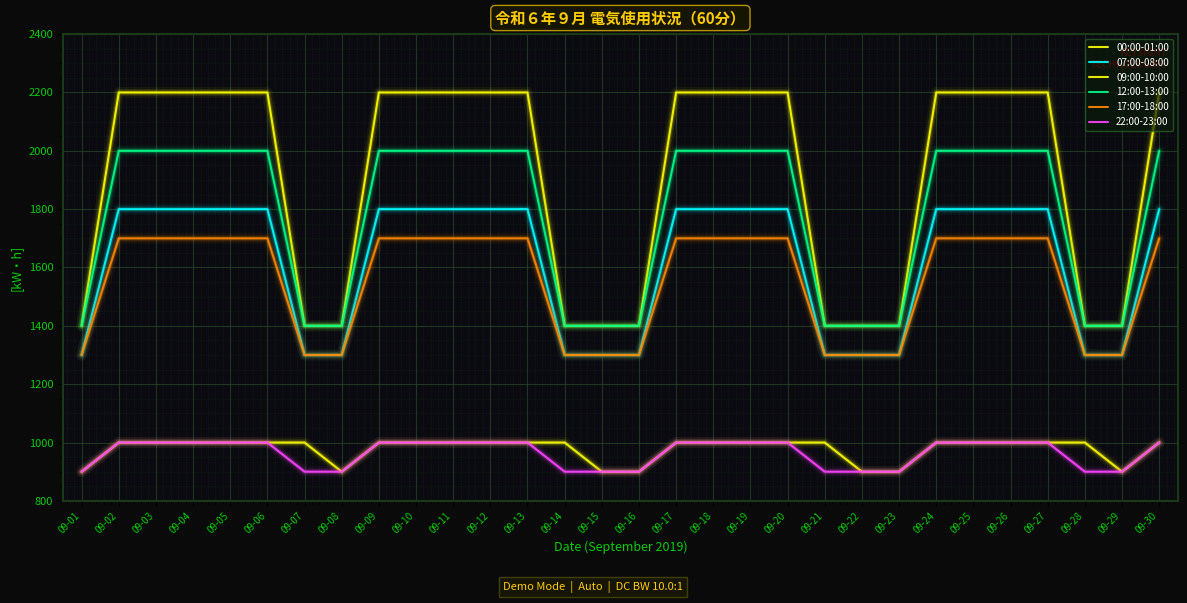

How many lines are shown in the chart?

6